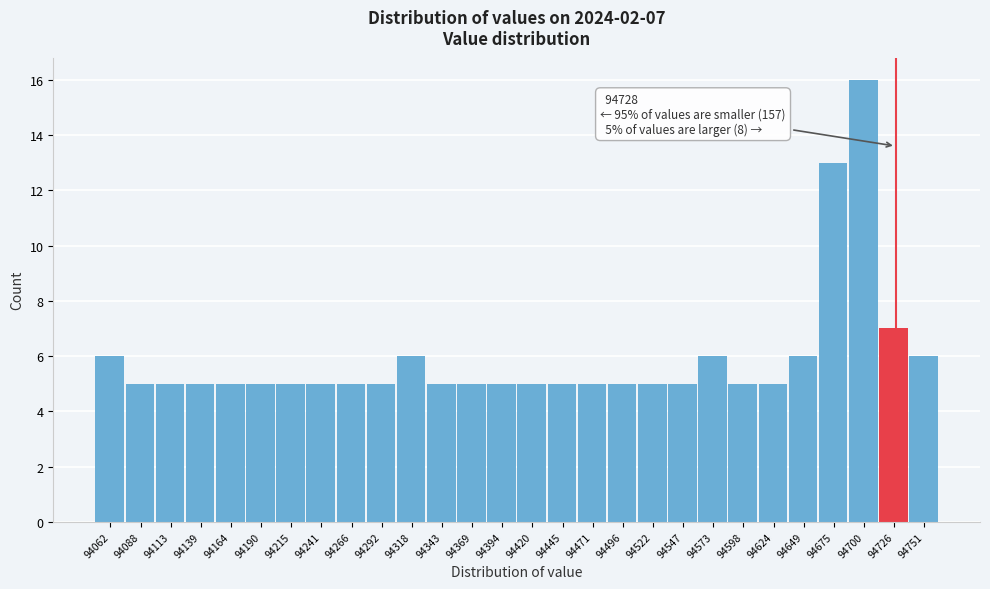

Over which range of the x-axis is the bar tallest?

94690 to 94715